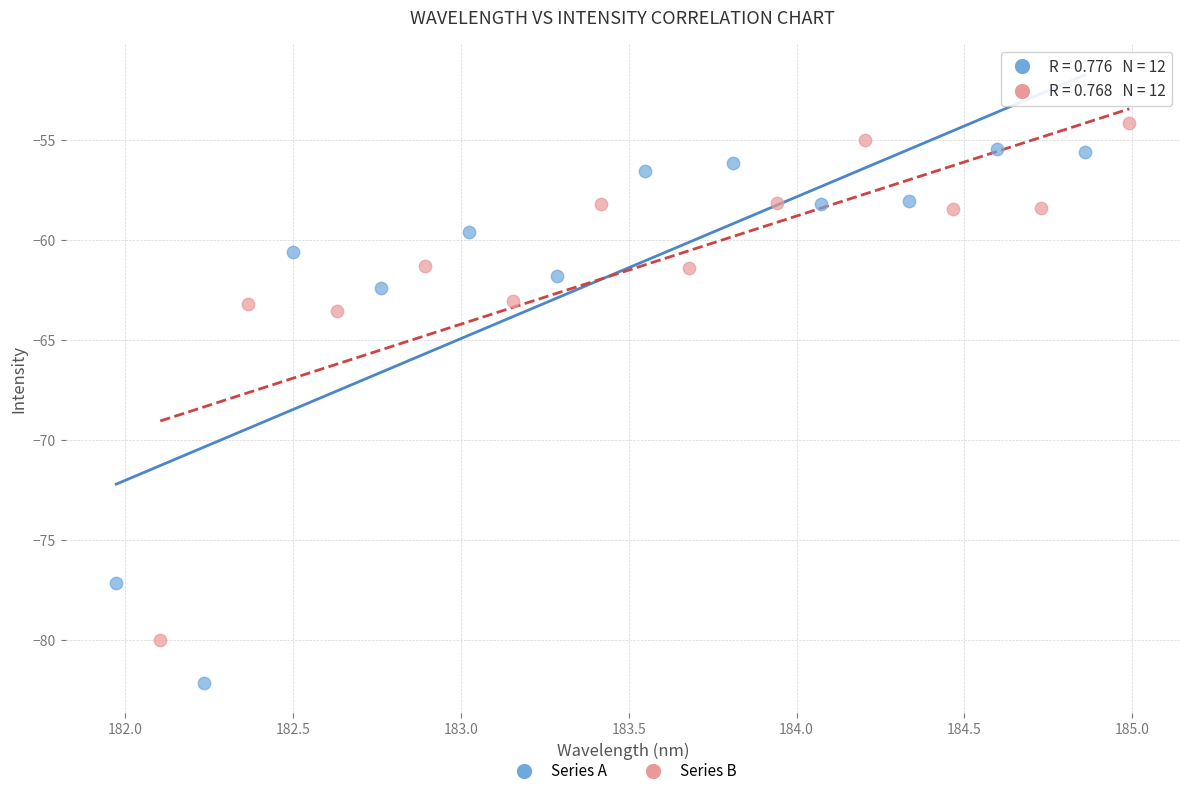

Which series contains the lowest Y value?

Series A